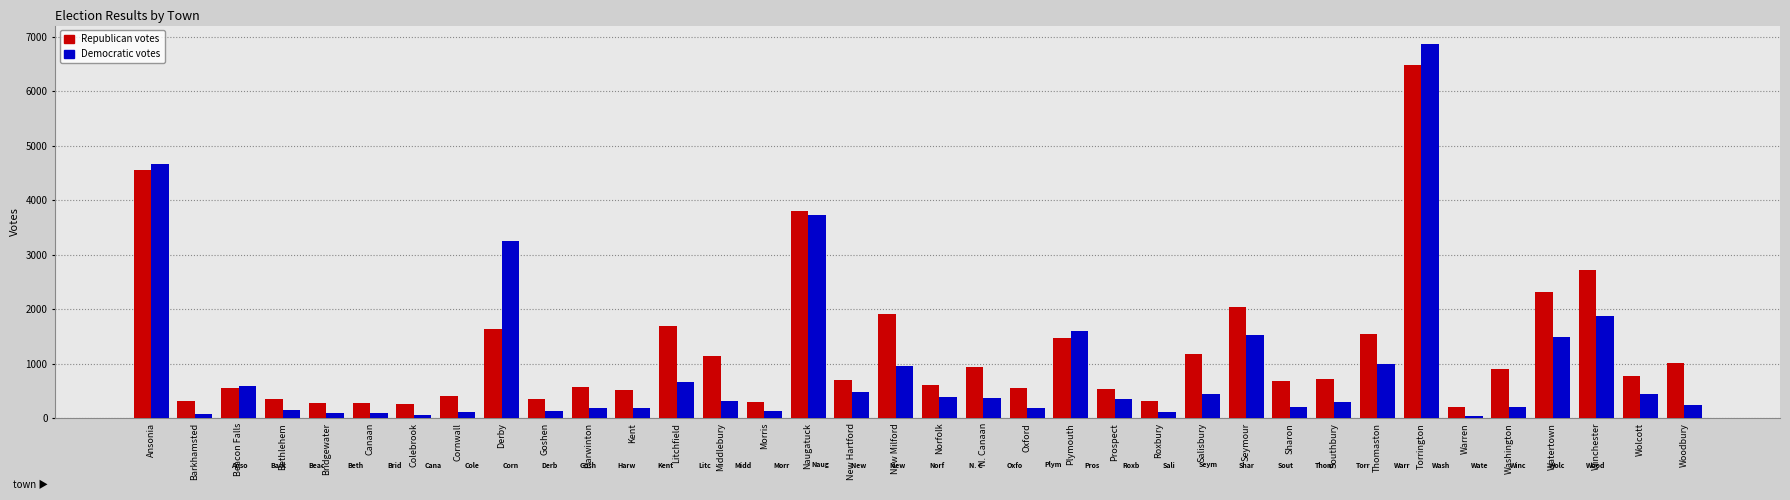

At which category does the chart reach its peak across all series?

Torrington